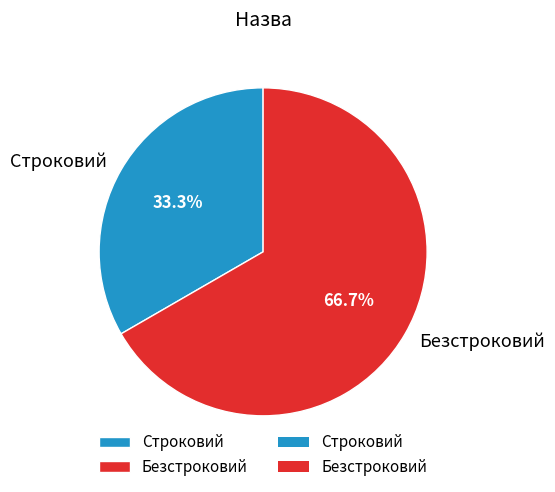

To the nearest percent, what is the difference between the largest and smallest slice percentages?

33%